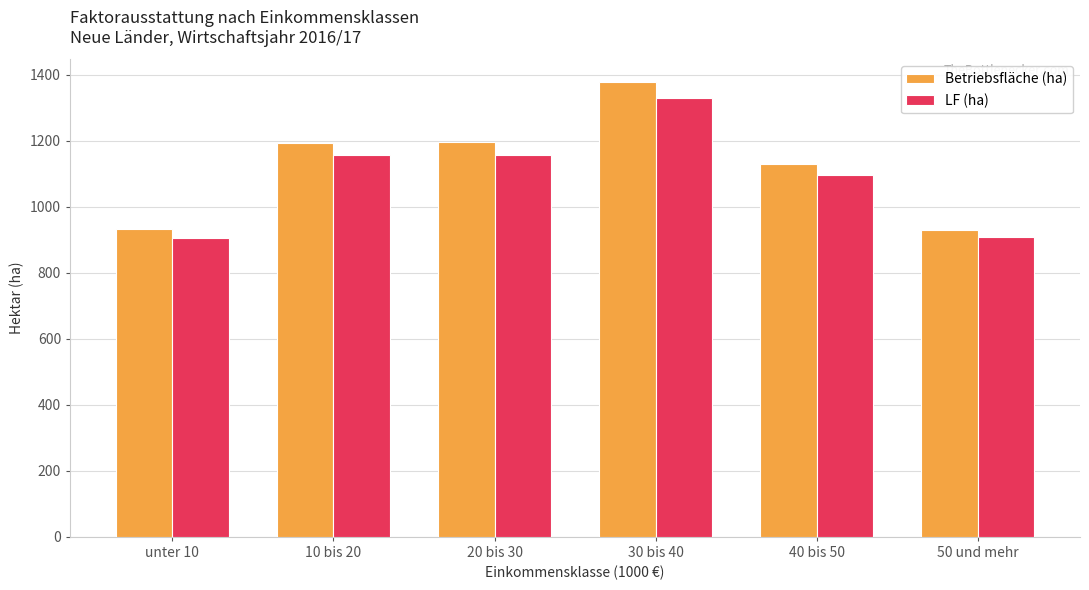

At which category does the chart reach its peak across all series?

30 bis 40